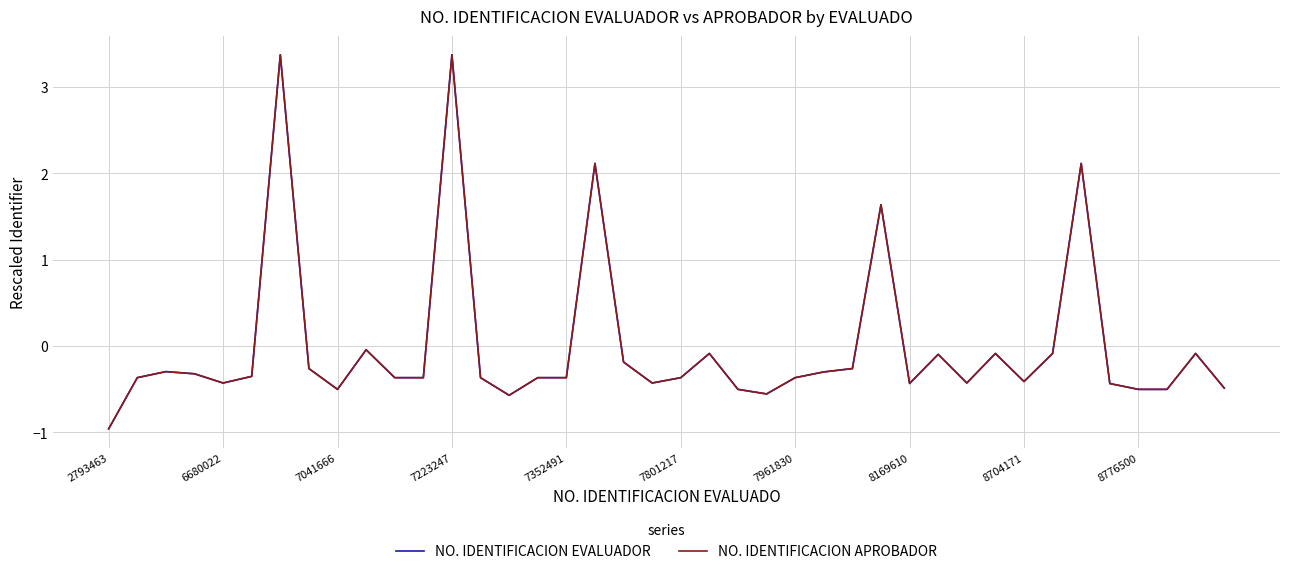

How many negative values does the NO. IDENTIFICACION EVALUADOR series have?

35